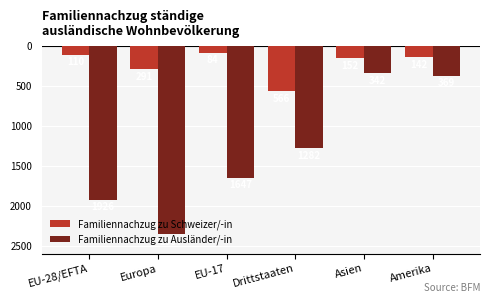

Does the chart contain stacked bars?

No